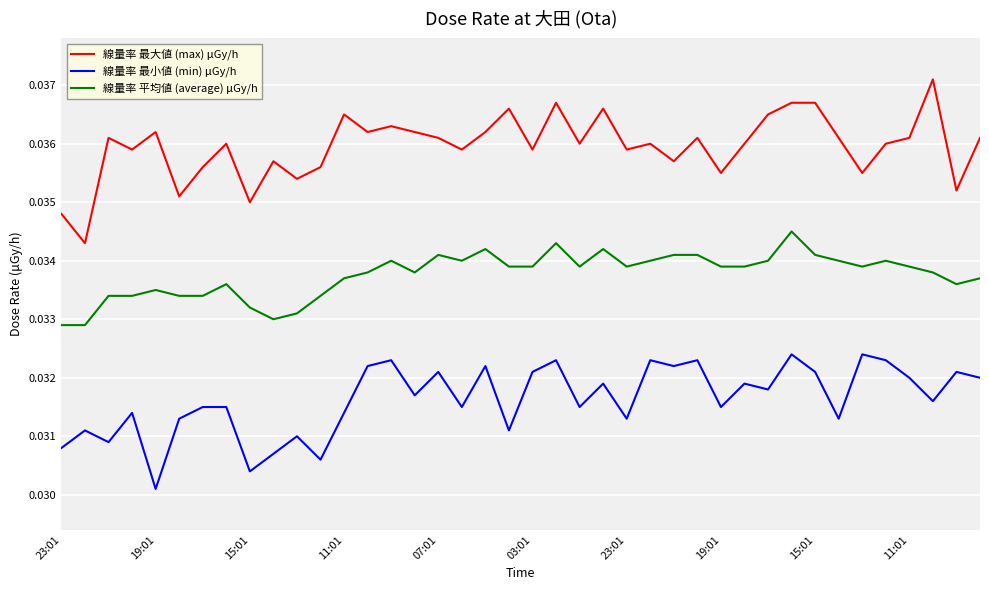

True or false: 線量率 平均値 (average) μGy/h and 線量率 最小値 (min) μGy/h intersect in this chart.

False